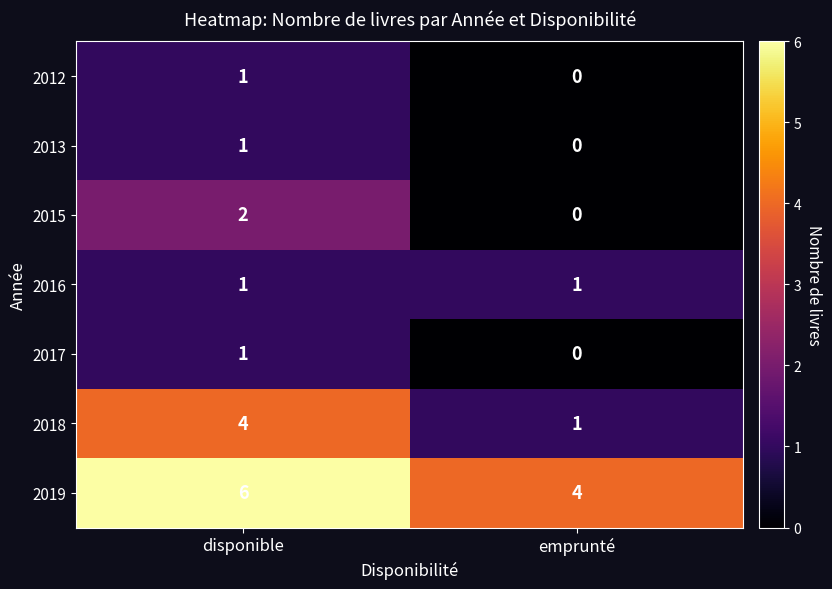

What is the difference between the highest and lowest values at emprunté?

4